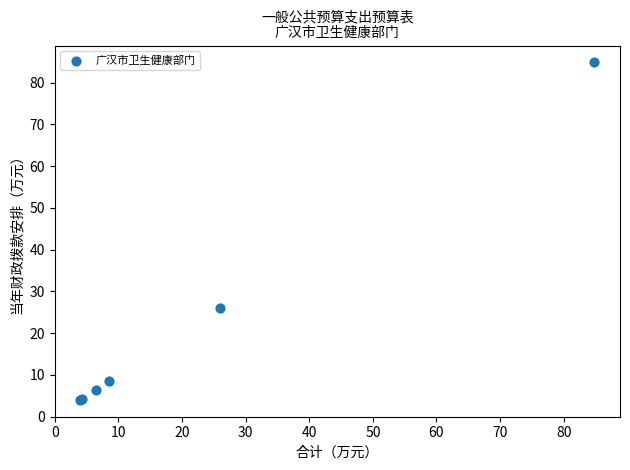

What Y value in the scatter plot is closest to 44?

26.0